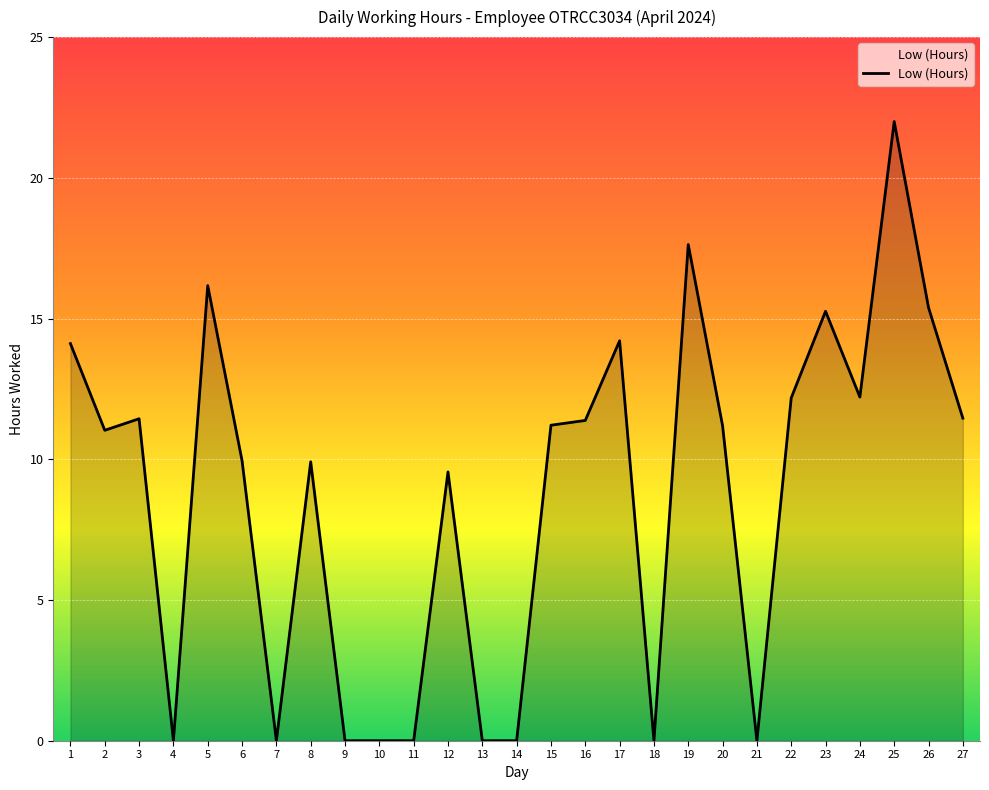

What is the difference between the maximum and minimum values?

22.0